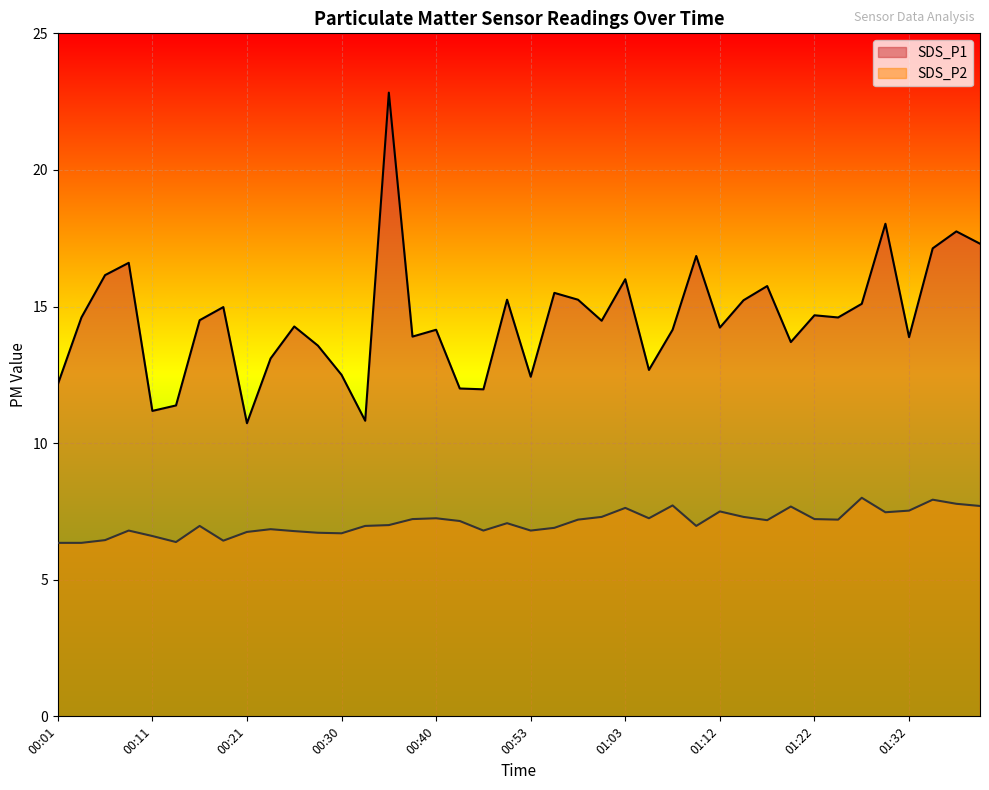

At which label does SDS_P1 first exceed 14?

00:04